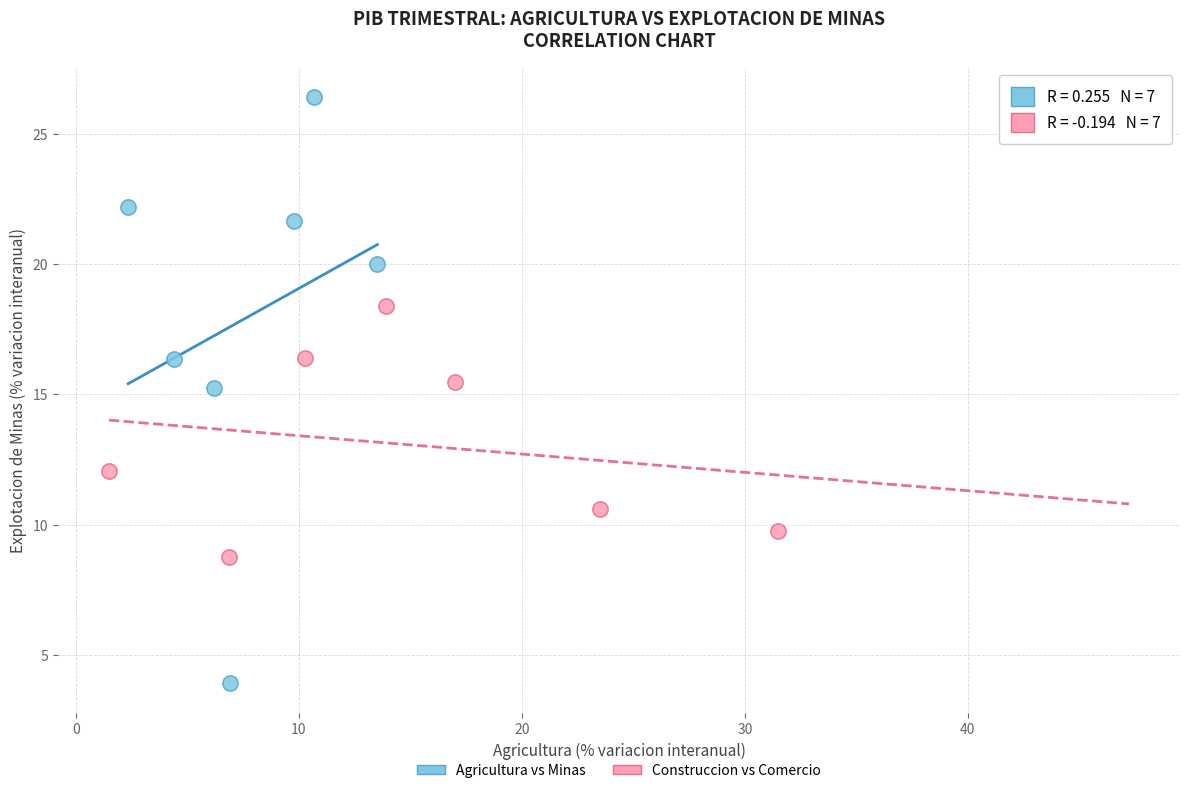

Which series has the widest spread of Y values?

Agricultura vs Minas